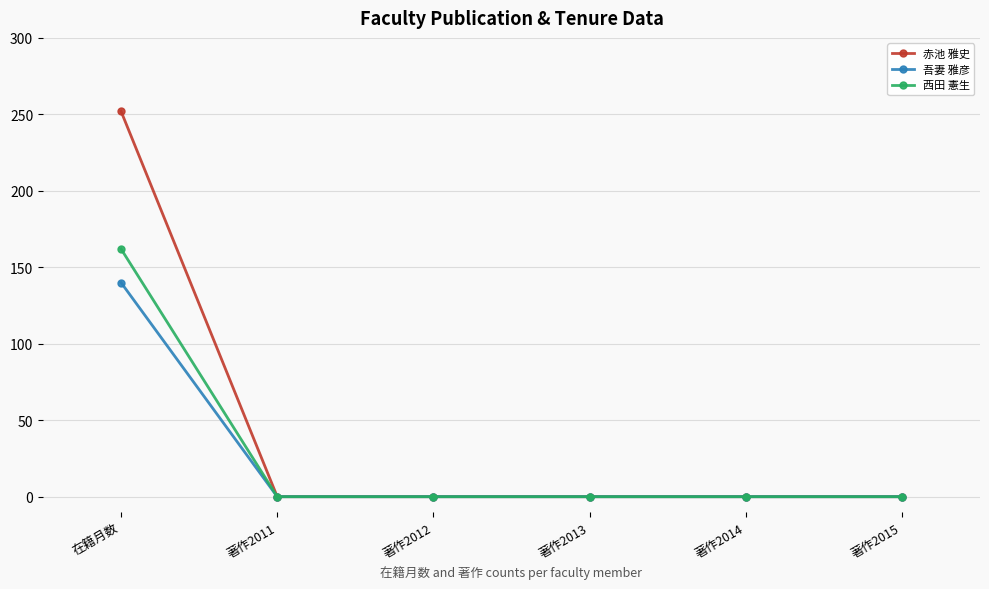

Reading left to right, extract all data points from this chart.

赤池 雅史: 在籍月数=252	著作2011=0	著作2012=0	著作2013=0	著作2014=0	著作2015=0
吾妻 雅彦: 在籍月数=140	著作2011=0	著作2012=0	著作2013=0	著作2014=0	著作2015=0
西田 憲生: 在籍月数=162	著作2011=0	著作2012=0	著作2013=0	著作2014=0	著作2015=0